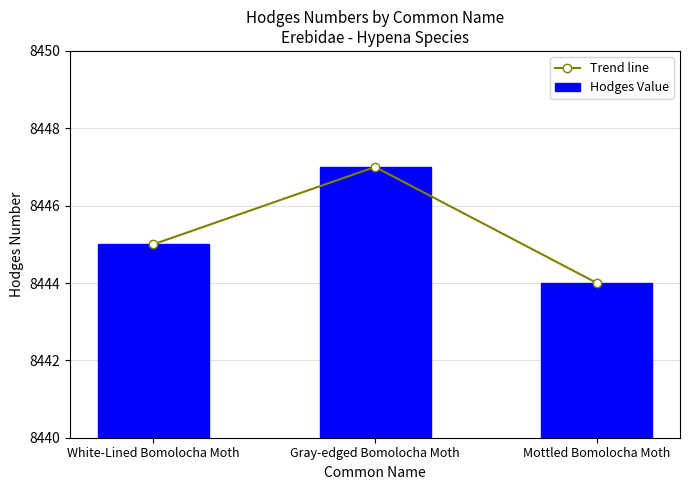

What is the average value of the Trend line series?

8445